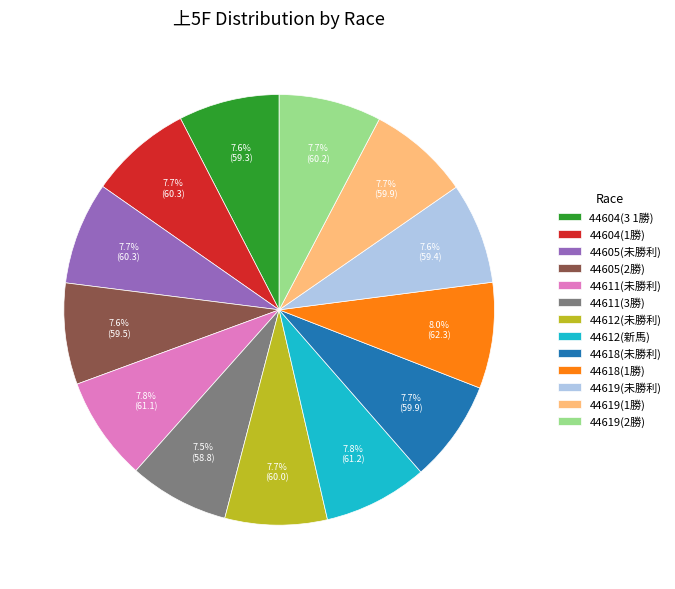

True or false: 44605(未勝利) accounts for 8% of the total.

True